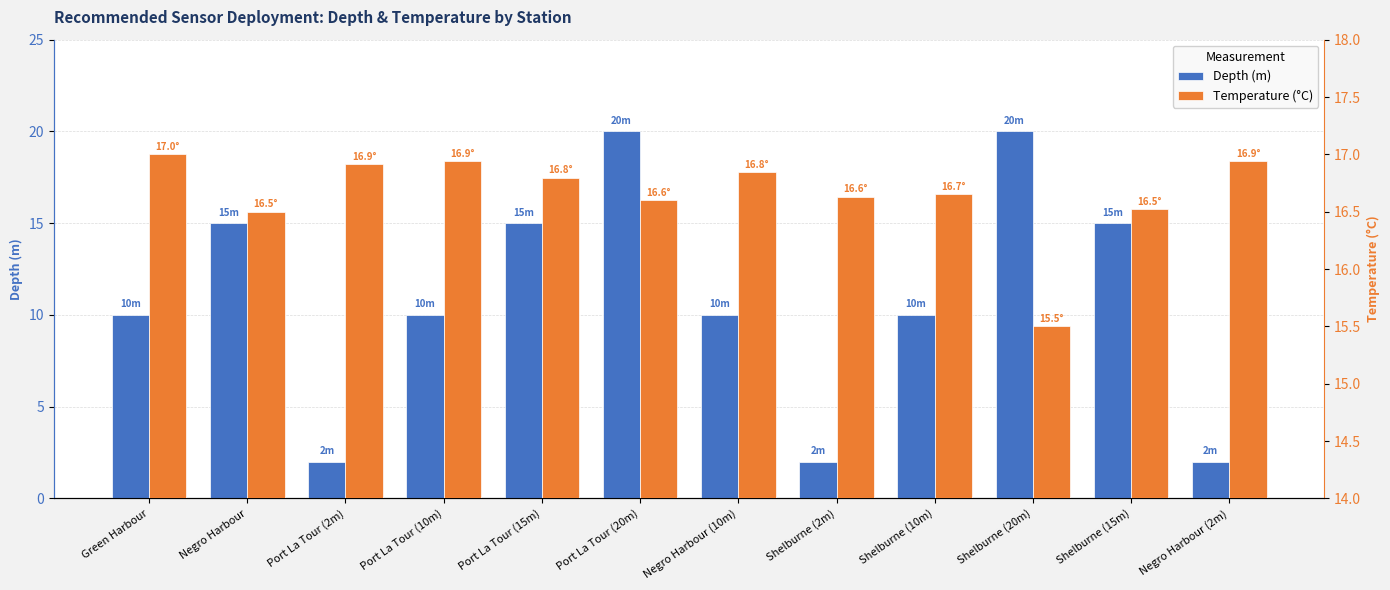

What is the average value of the depth series?

10.9